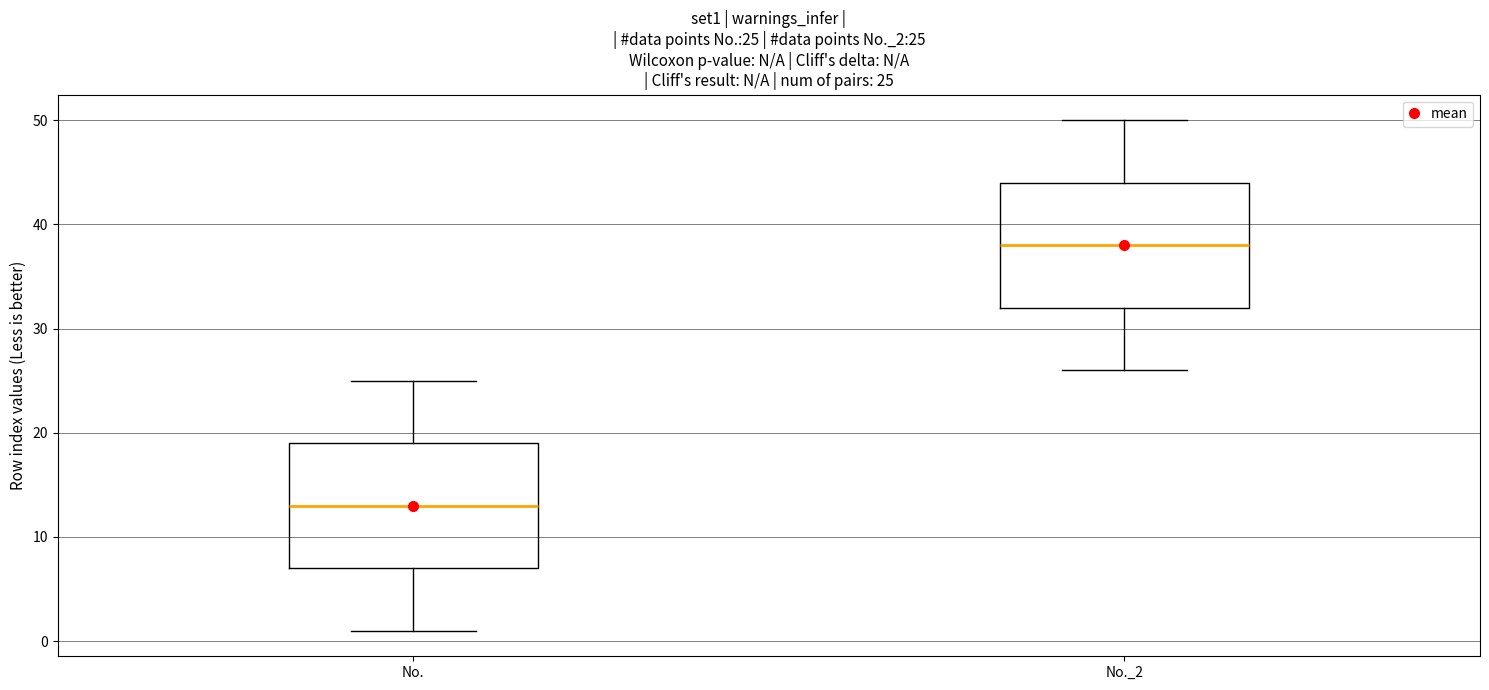

Which box has the highest median line?

No._2